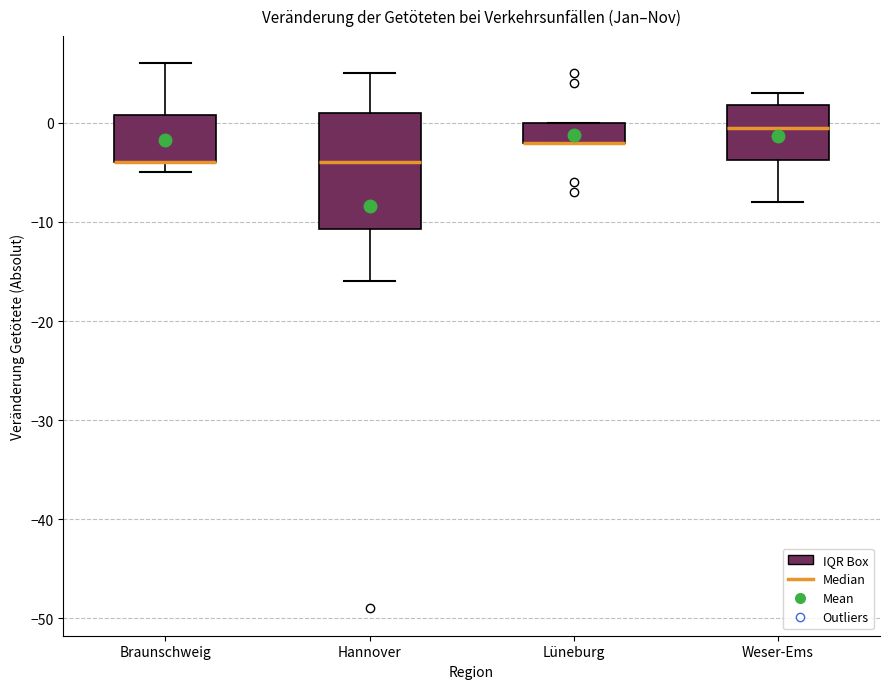

Which box is the tallest, from its lower edge to its upper edge?

Hannover